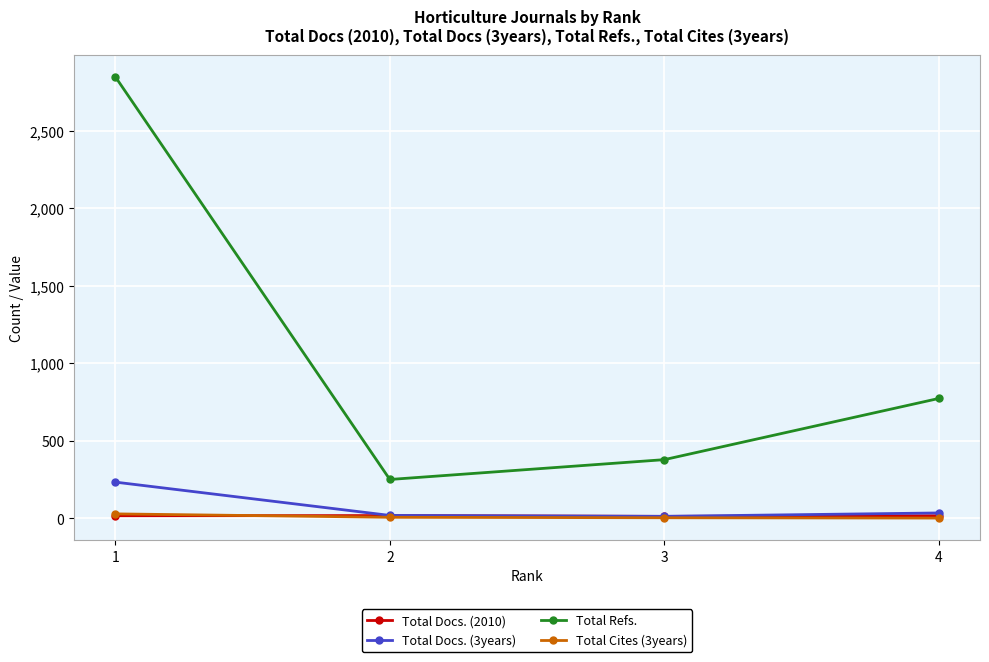

Which series has the largest range (max minus min)?

Total Refs.